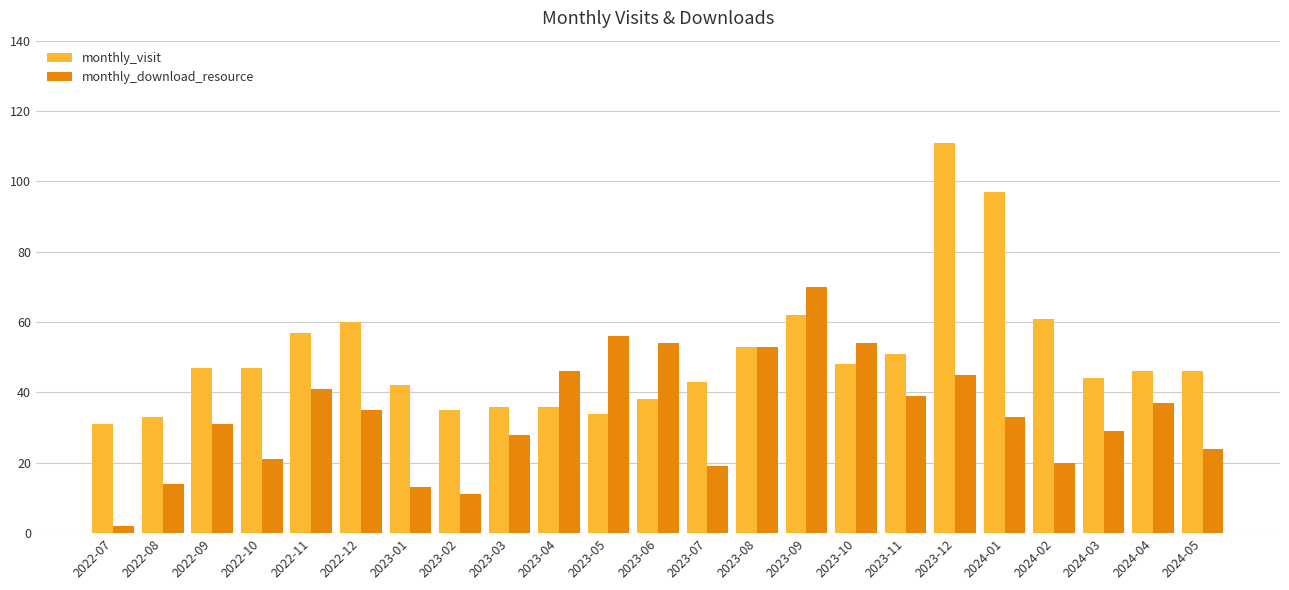

Are the bars horizontal?

No